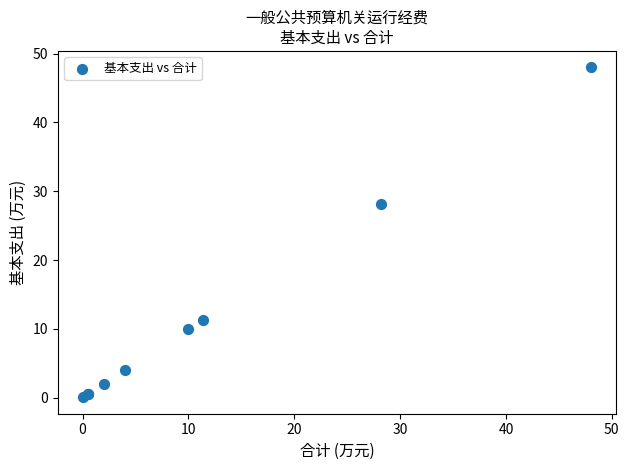

What Y value in the scatter plot is closest to 24?

28.2